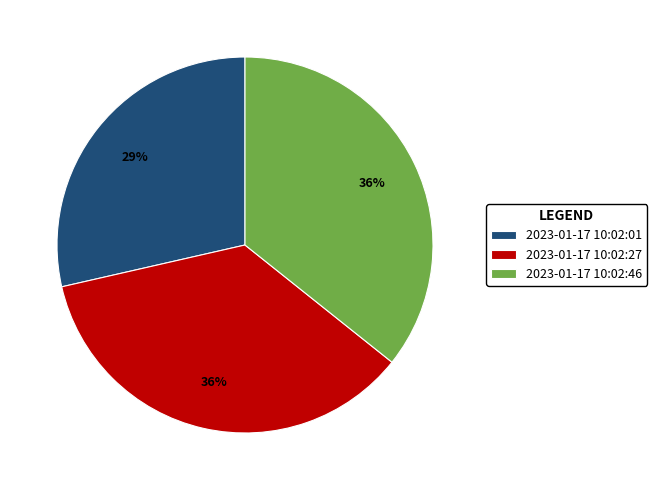

Is it true that 2023-01-17 10:02:27 is 50% of the pie?

False